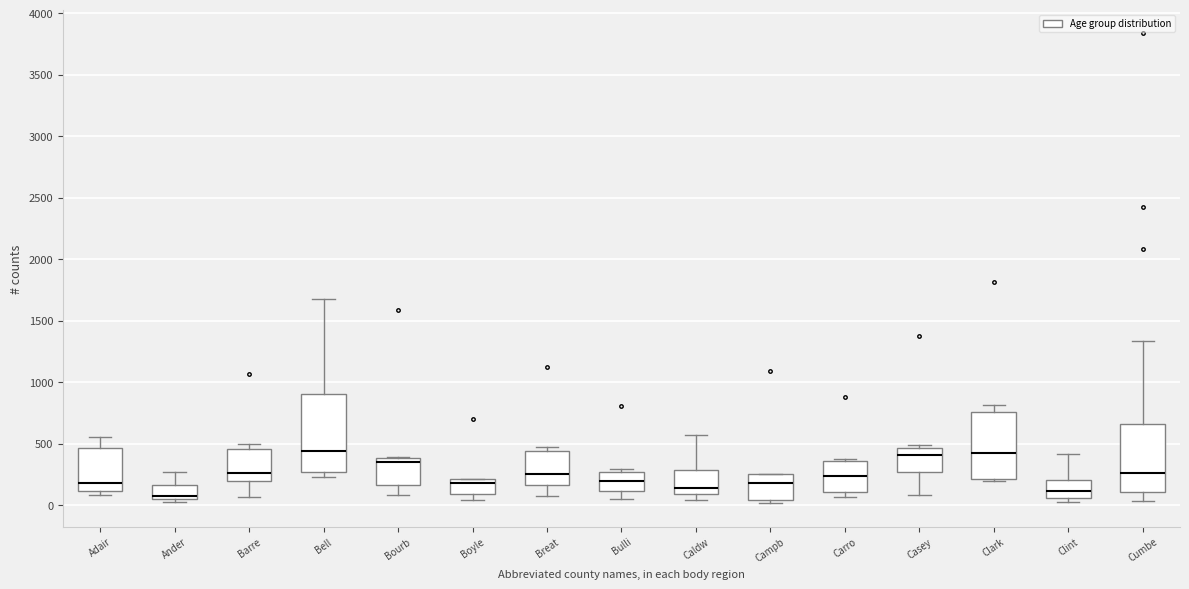

Reading left to right, read every box against the y-axis: the position of its median line, the range the box covers, and the ends of its whiskers. The values are not printed on the chart, so give them approximately, as read against the axis.

Adair: median 200, box 100 to 450, whiskers 100 (just below the box's lower edge) to 550
Ander: median 100, box 50 to 150, whiskers 50 (just below the box's lower edge) to 250
Barre: median 250, box 200 to 450, whiskers 50 to 500
Bell: median 450, box 250 to 900, whiskers 250 (just below the box's lower edge) to 1700
Bourb: median 350, box 150 to 400, whiskers 100 to 400
Boyle: median 200 (just below the box's upper edge), box 100 to 200, whiskers 50 to 200
Breat: median 250, box 150 to 450, whiskers 50 to 450 (just above the box's upper edge)
Bulli: median 200, box 100 to 250, whiskers 50 to 300
Caldw: median 150, box 100 to 300, whiskers 50 to 550
Campb: median 200, box 50 to 250, whiskers 0 to 250
Carro: median 250, box 100 to 350, whiskers 50 to 350
Casey: median 400, box 250 to 450, whiskers 100 to 500
Clark: median 400, box 200 to 750, whiskers 200 (just below the box's lower edge) to 800
Clint: median 100, box 50 to 200, whiskers 0 to 400
Cumbe: median 250, box 100 to 650, whiskers 50 to 1350